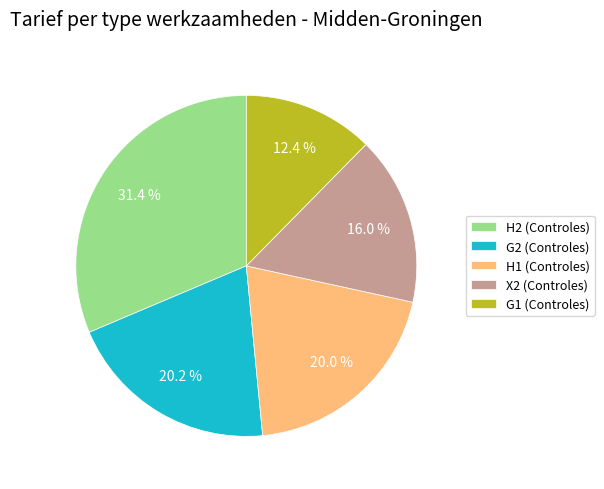

Which has a higher value, G2 (Controles) or X2 (Controles)?

G2 (Controles)